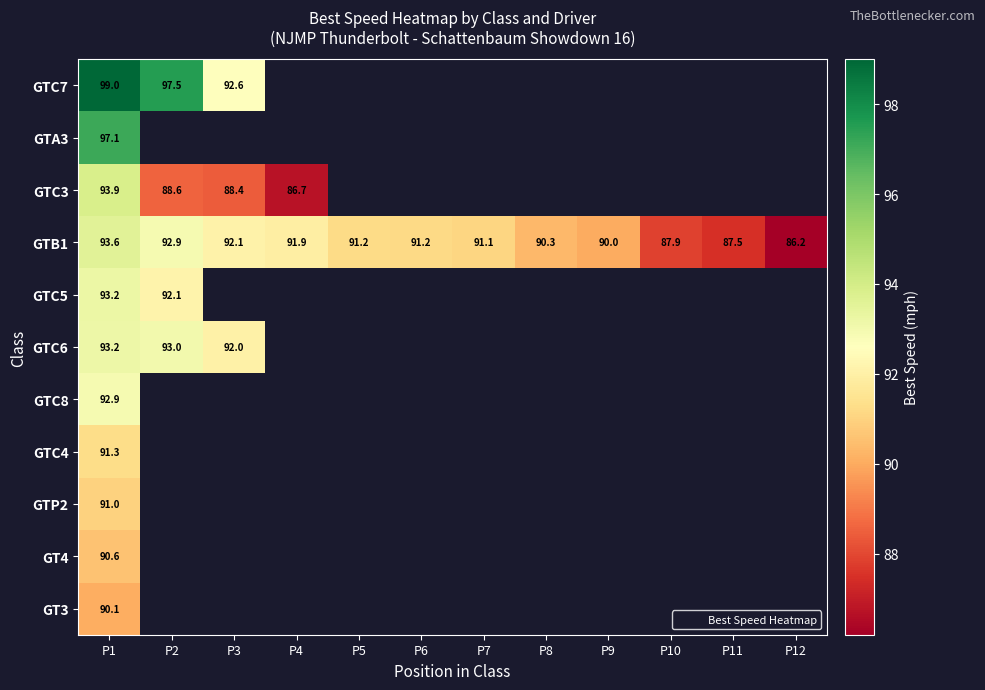

What is the highest value of the GT3 series?

90.1